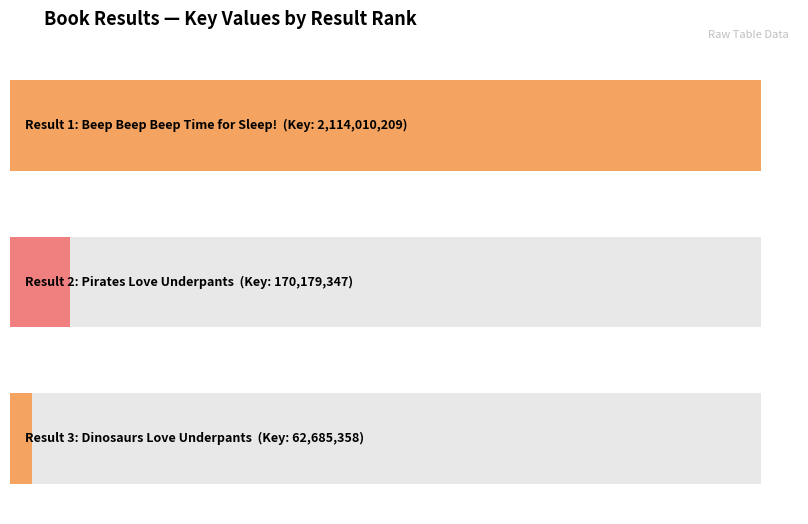

What value does the data have at 2, to the nearest 10?

170179350